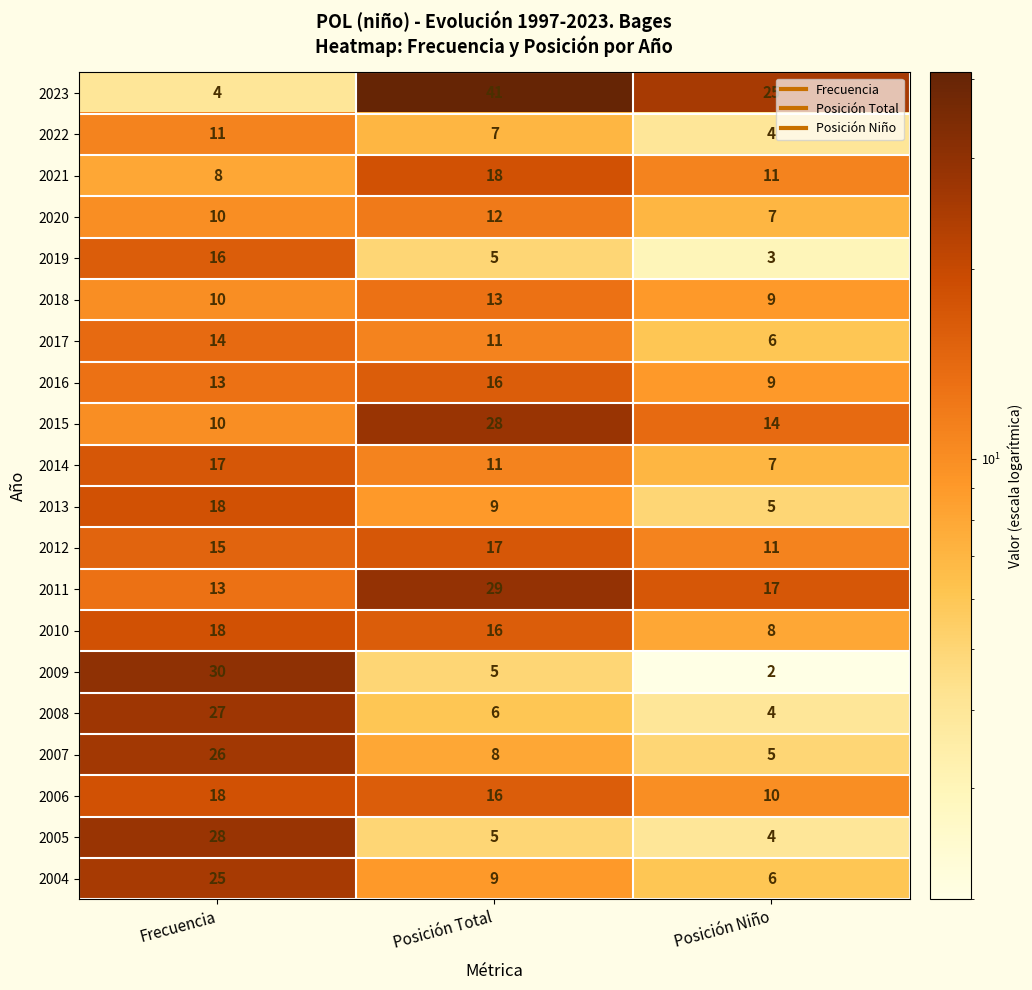

Which series changed the most between Posición Total and Posición Niño?

2023